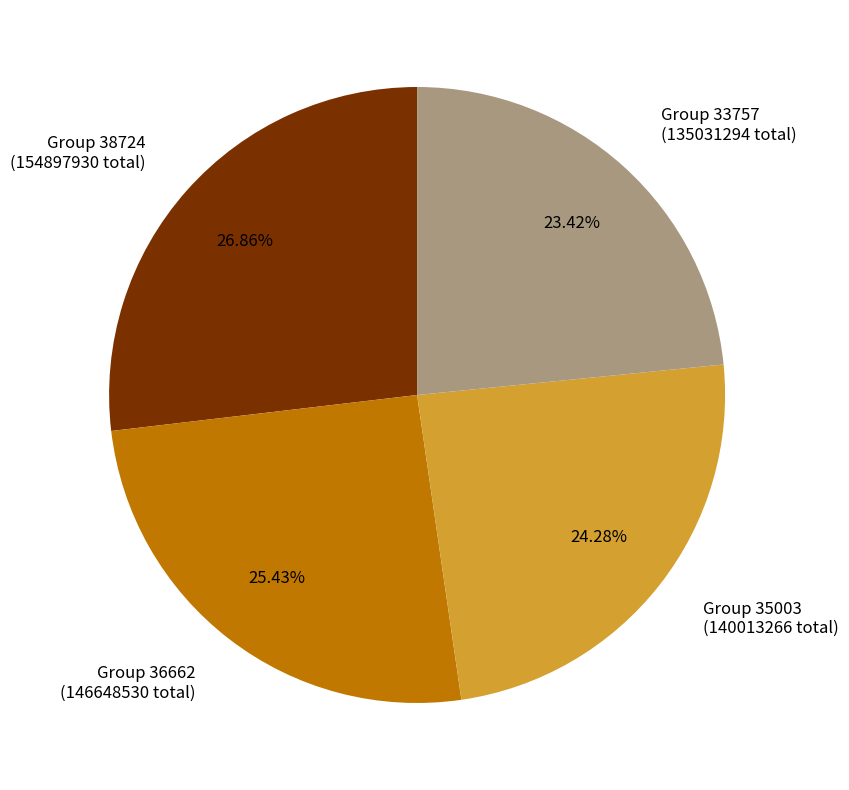

Which has a higher value, Group 38724 (154897930 total) or Group 36662 (146648530 total)?

Group 38724 (154897930 total)